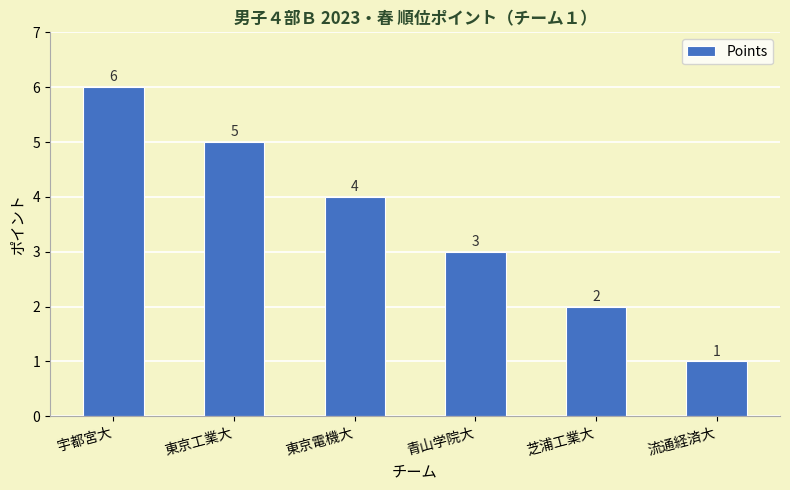

Where is the data nearest to the value 3?

青山学院大